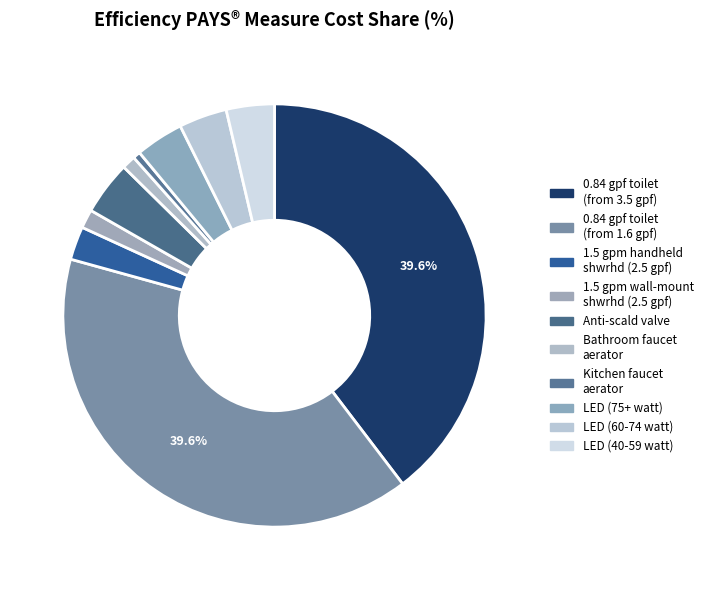

Is there any slice that represents more than half of the pie?

No